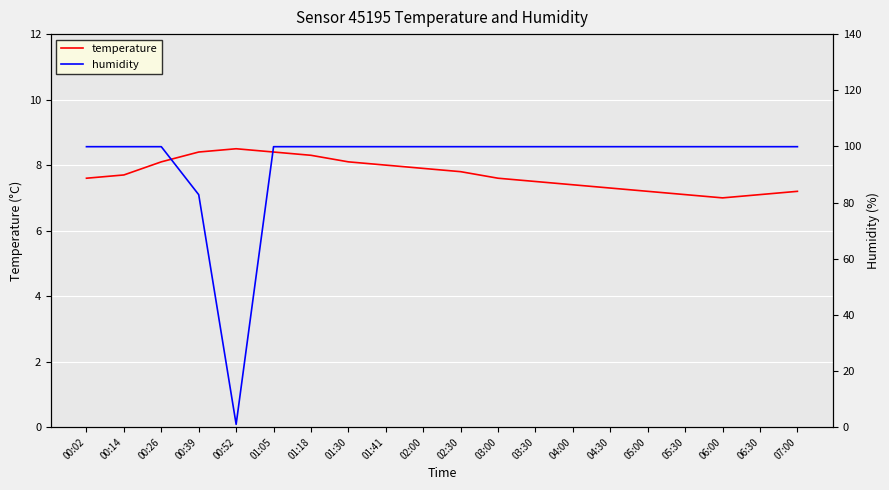

What position from the left is 00:14?

2